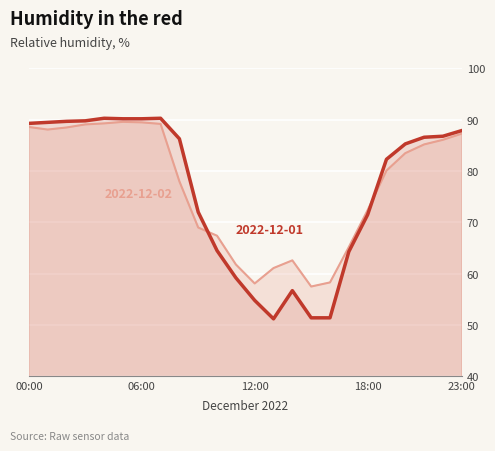

Reading right to left, transcribe all the data shown in this chart.

2022-12-01: 23:00=87.9	22:00=86.8	21:00=86.6	20:00=85.3	19:00=82.3	18:00=71.5	17:00=64.3	16:00=51.4	15:00=51.4	14:00=56.7	13:00=51.2	12:00=54.8	11:00=59.2	10:00=64.5	09:00=72.0	08:00=86.3	07:00=90.3	06:00=90.2	05:00=90.2	04:00=90.3	03:00=89.8	02:00=89.7	01:00=89.5	00:00=89.3
2022-12-02: 23:00=87.3	22:00=86.1	21:00=85.2	20:00=83.5	19:00=80.1	18:00=72.4	17:00=65.2	16:00=58.3	15:00=57.5	14:00=62.6	13:00=61.1	12:00=58.1	11:00=61.8	10:00=67.4	09:00=69.0	08:00=78.0	07:00=89.2	06:00=89.5	05:00=89.6	04:00=89.3	03:00=89.1	02:00=88.5	01:00=88.1	00:00=88.6